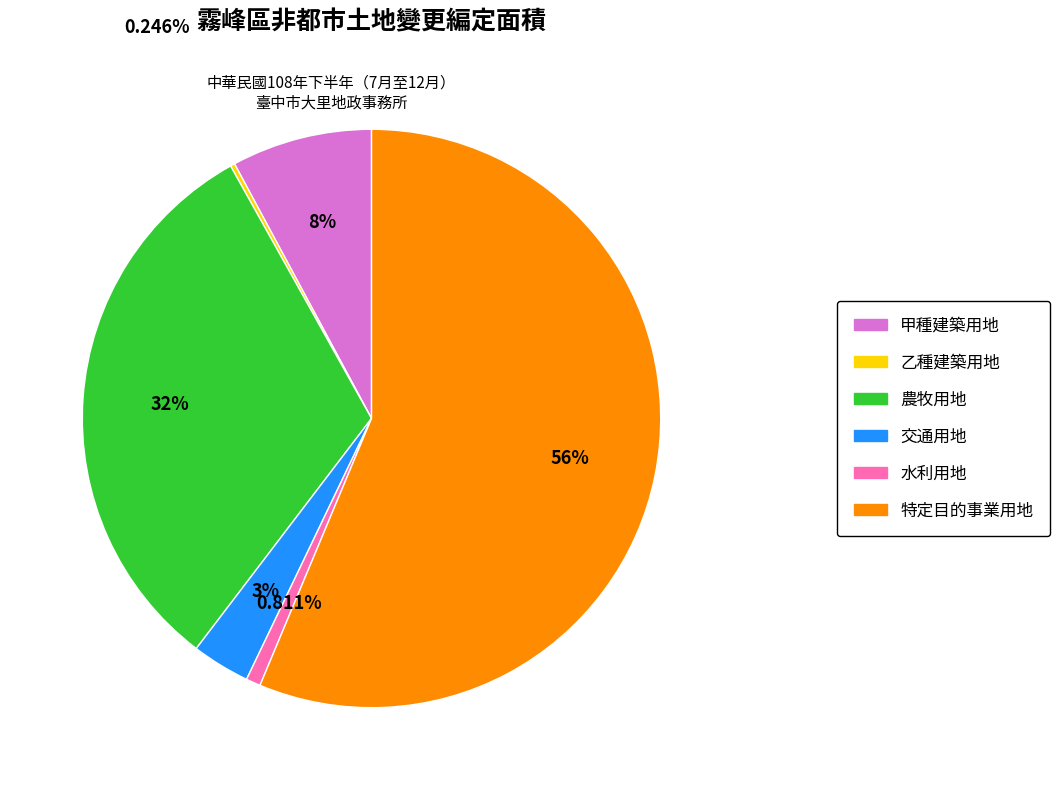

What percentage is the 農牧用地 slice, to the nearest percent?

32%